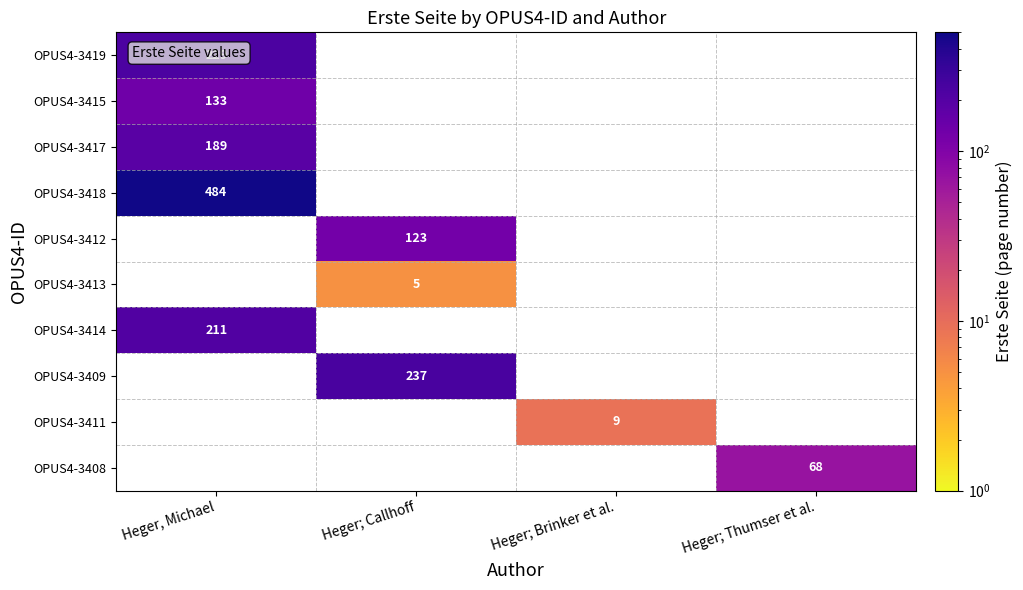

The OPUS4-3415 series shows 133.0 at Heger, Michael. True or false?

True